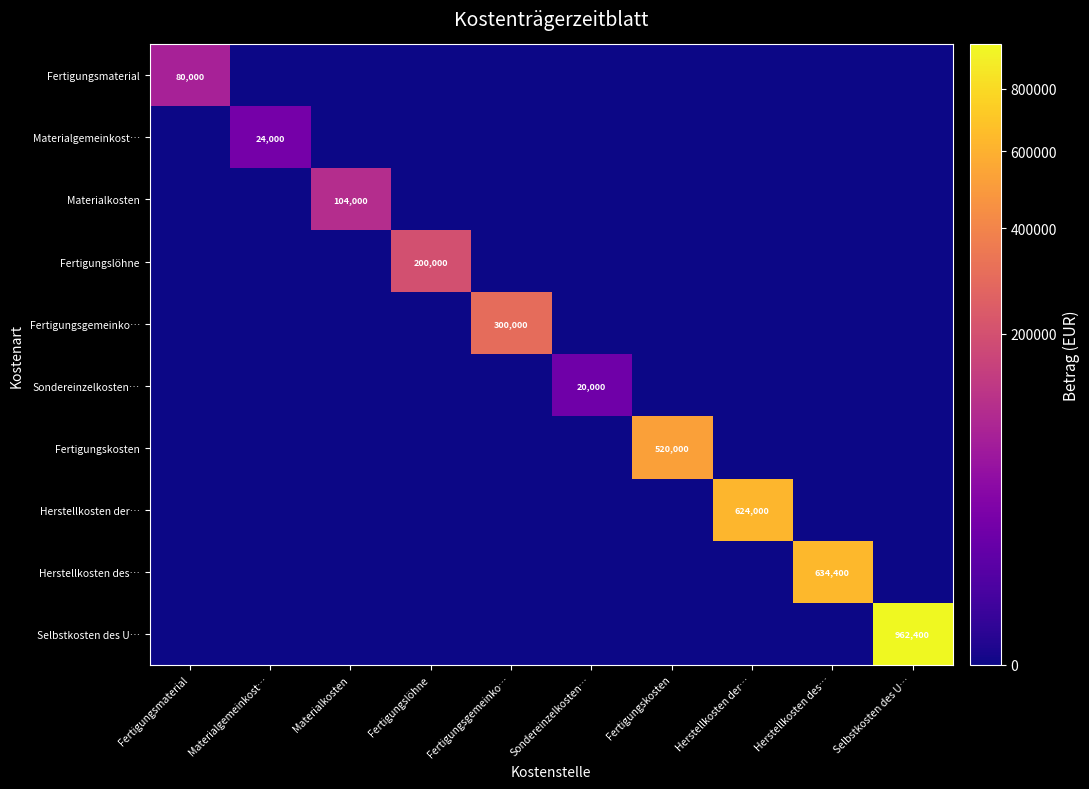

True or false: Materialgemeinkost… has a value of 35037 at Materialgemeinkost….

False